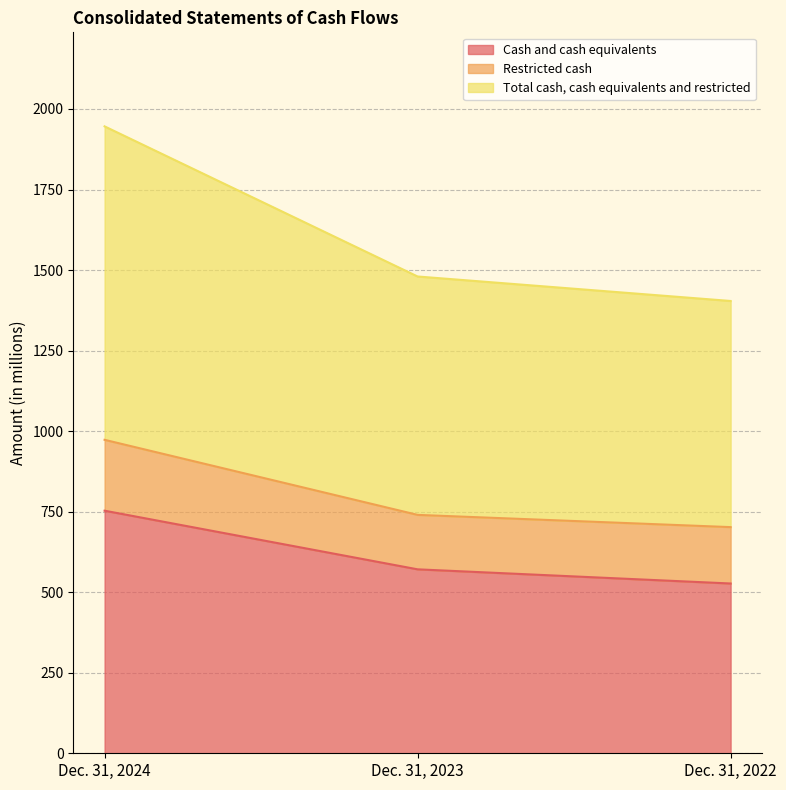

Is it true that Total cash, cash equivalents and restricted equals 295 at Dec. 31, 2023?

False